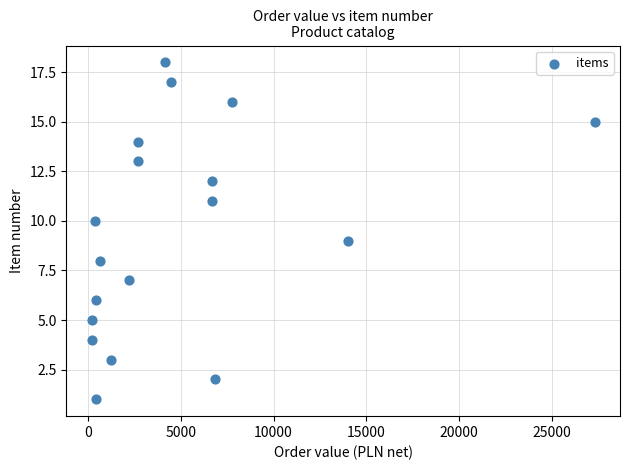

What is the range of Y values (max minus min)?

17